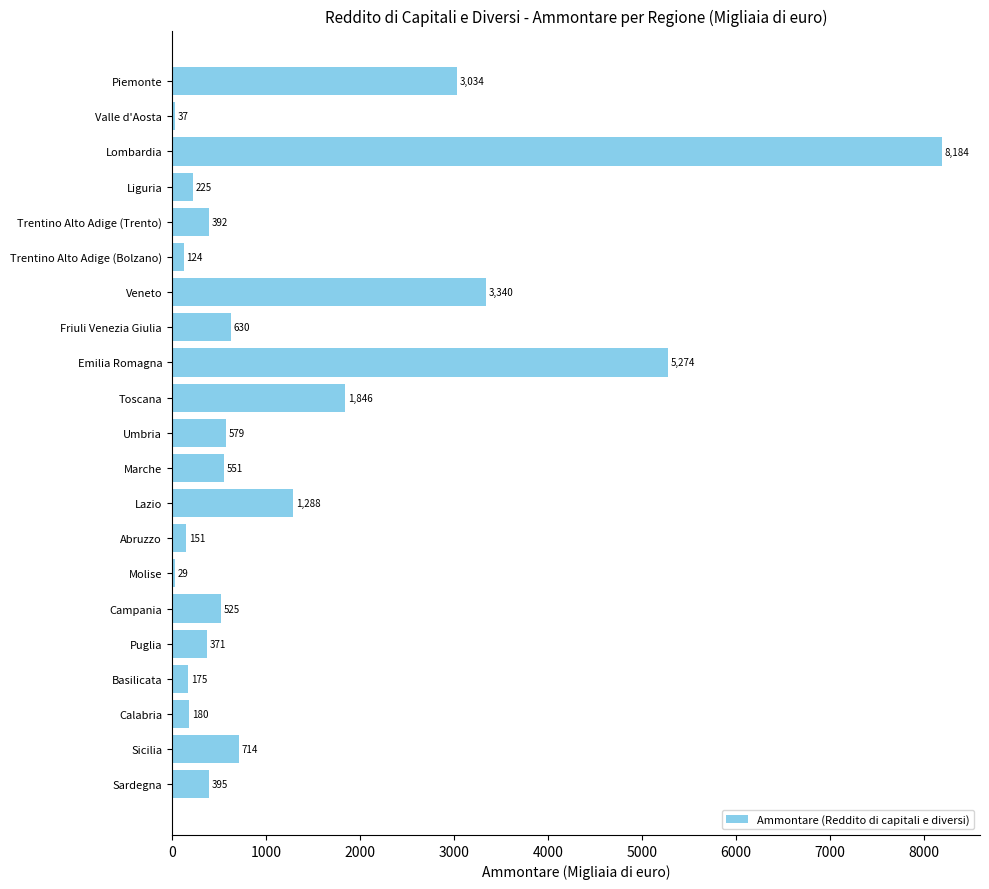

Are the bars horizontal?

Yes